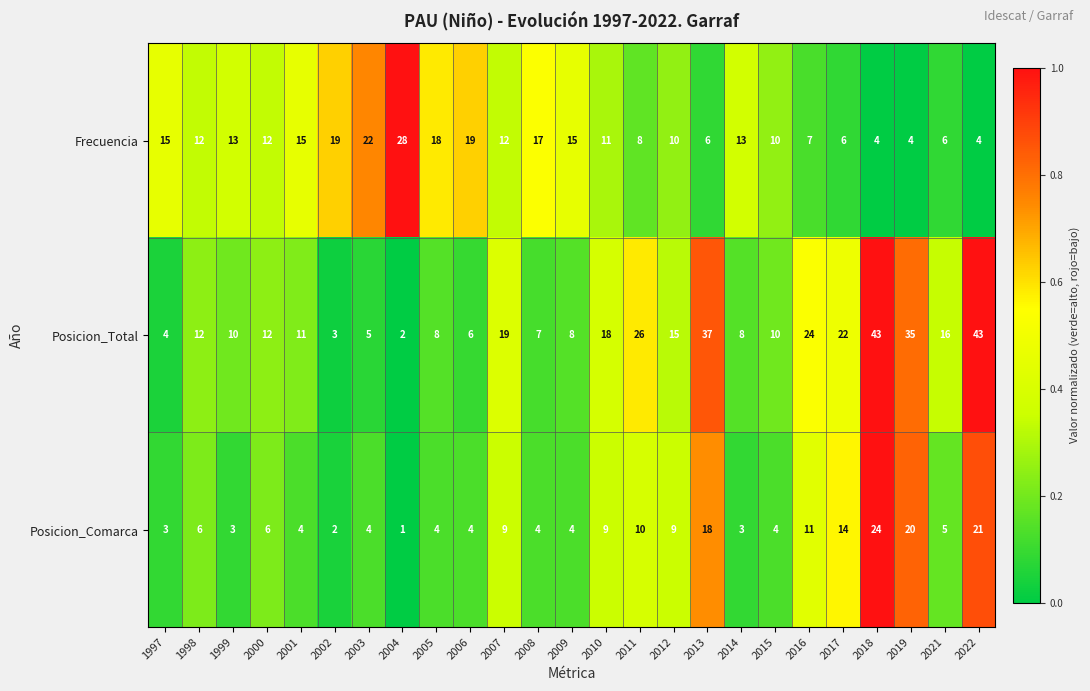

What is the difference between the second highest and minimum values in the Frecuencia series?

18